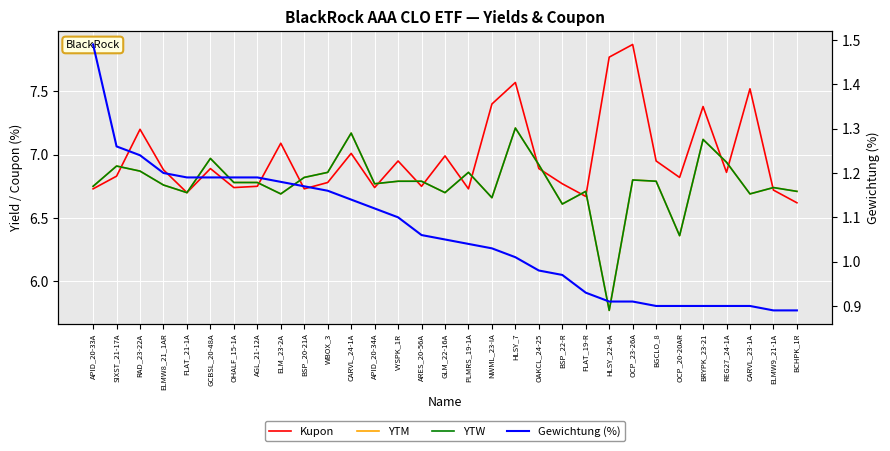

True or false: YTM has more than 0 points higher than both neighbors.

True